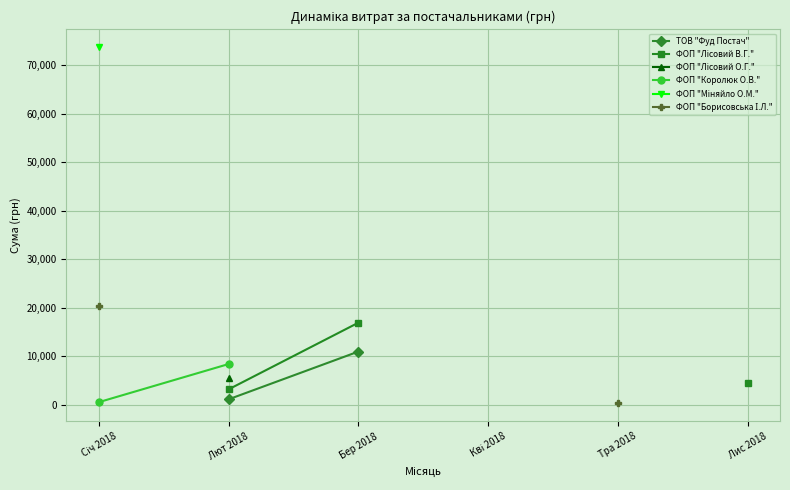

True or false: ФОП "Лісовий В.Г." has more than 0 interior local peaks.

False